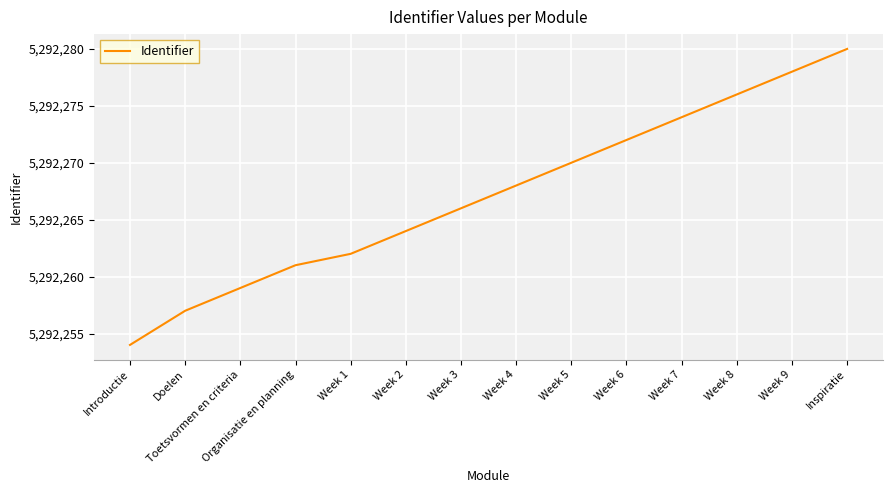

How many lines are shown in the chart?

1